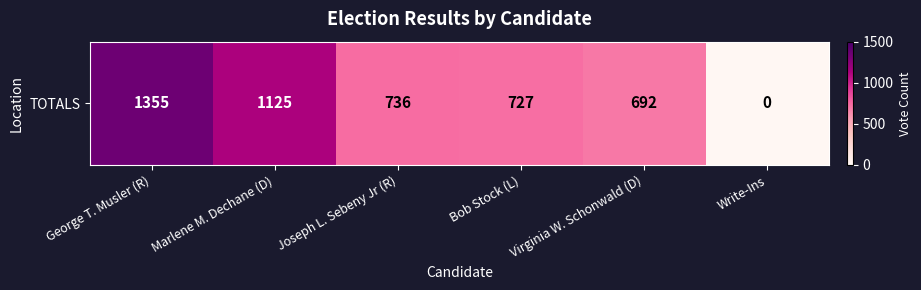

List the labels in order of value, smallest first.

Write-Ins, Virginia W. Schonwald (D), Bob Stock (L), Joseph L. Sebeny Jr (R), Marlene M. Dechane (D), George T. Musler (R)